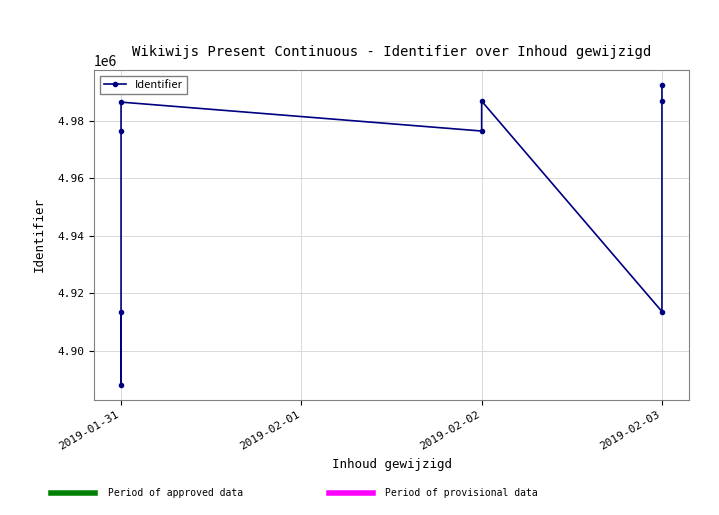

The value at 2019-02-03 is 4986935. True or false?

True